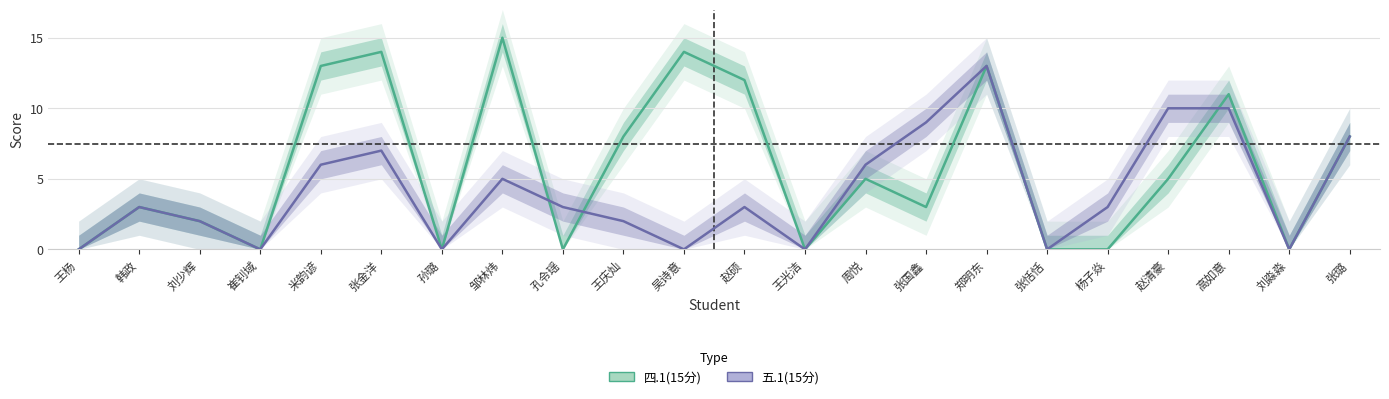

What is the greatest value displayed?

15